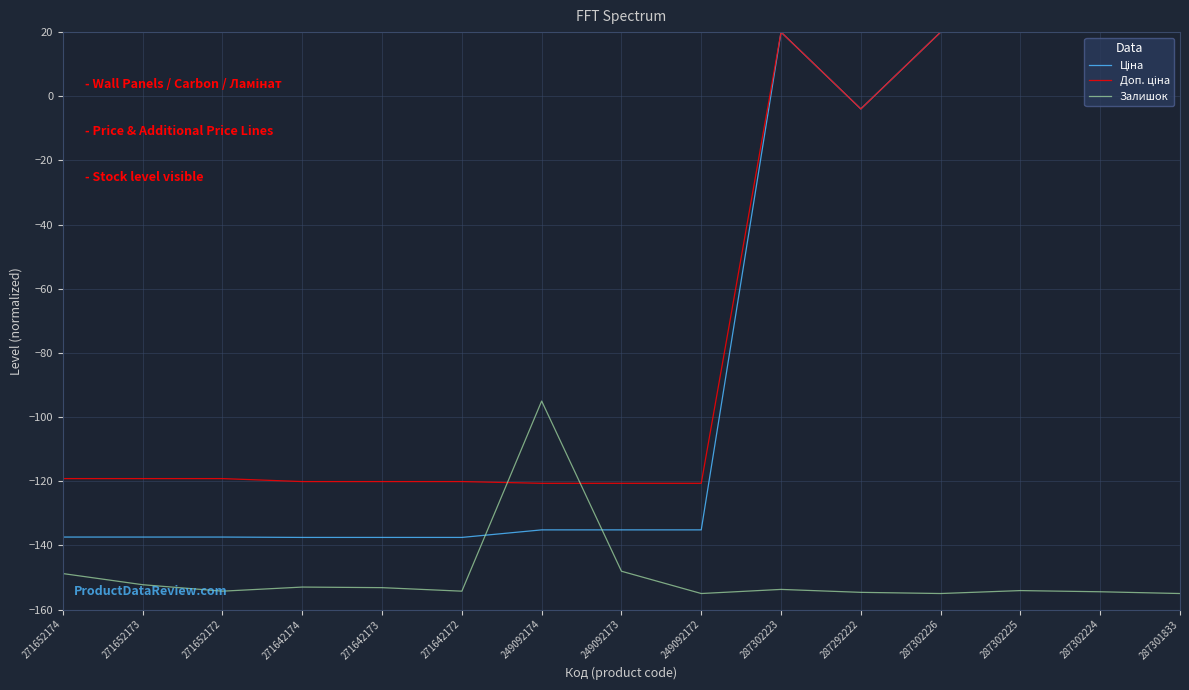

What position from the left is 287302223?

10